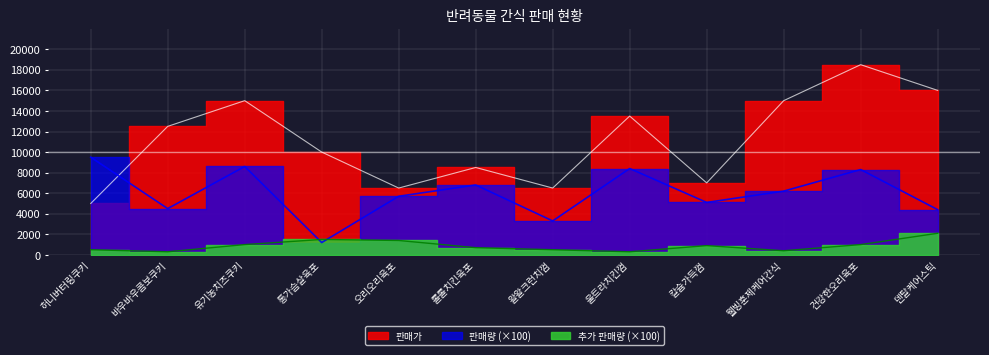

True or false: 추가 판매량 and 판매가 cross at least once.

False